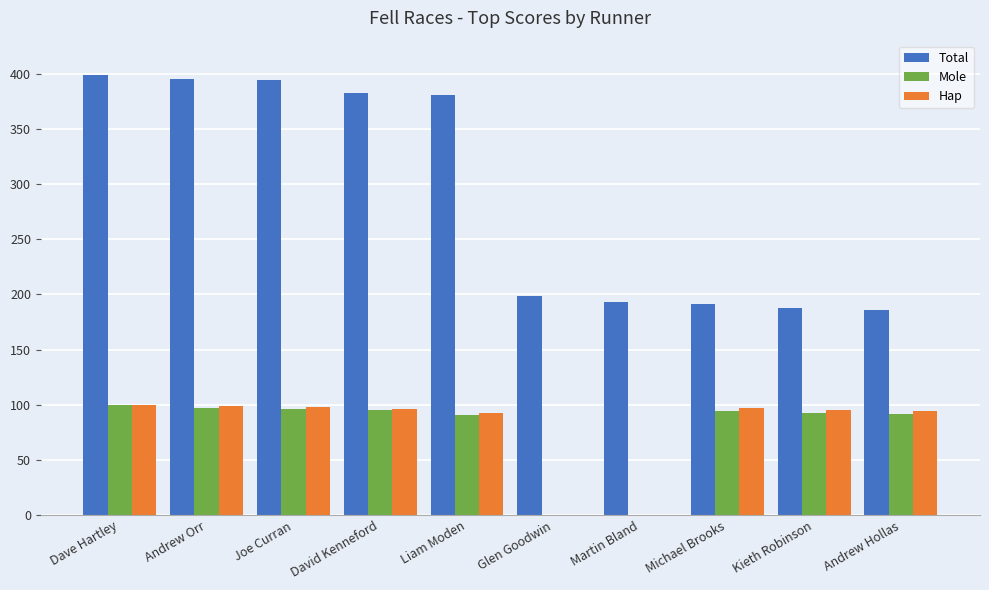

Between Andrew Orr and Michael Brooks, which series saw the biggest shift?

Total